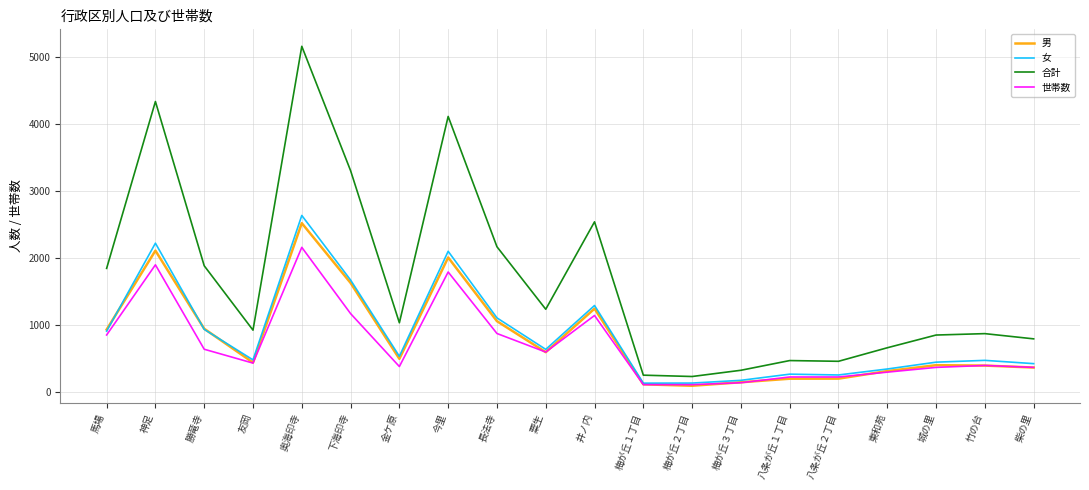

What value does the 女 series have at 井ノ内?

1296